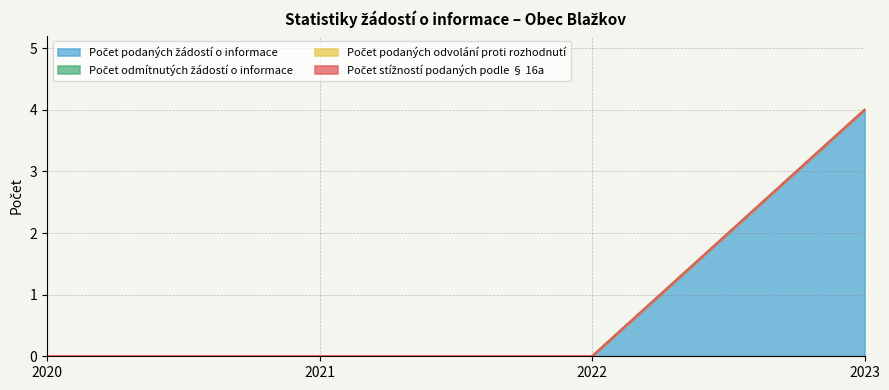

Count the Počet podaných žádostí o informace values in the range 0 to 4.

4